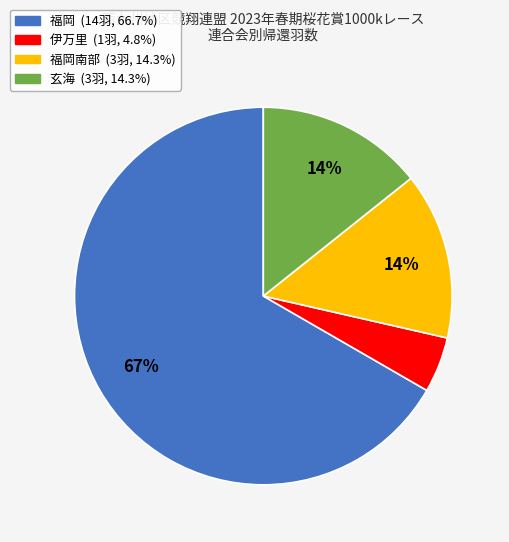

Is there a majority slice in this chart?

Yes